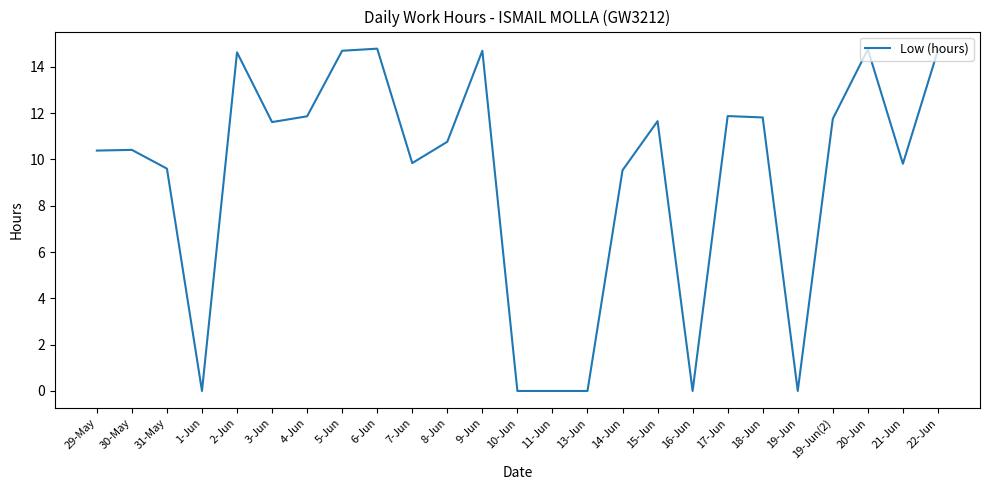

What value does the data have at 21-Jun?

9.8